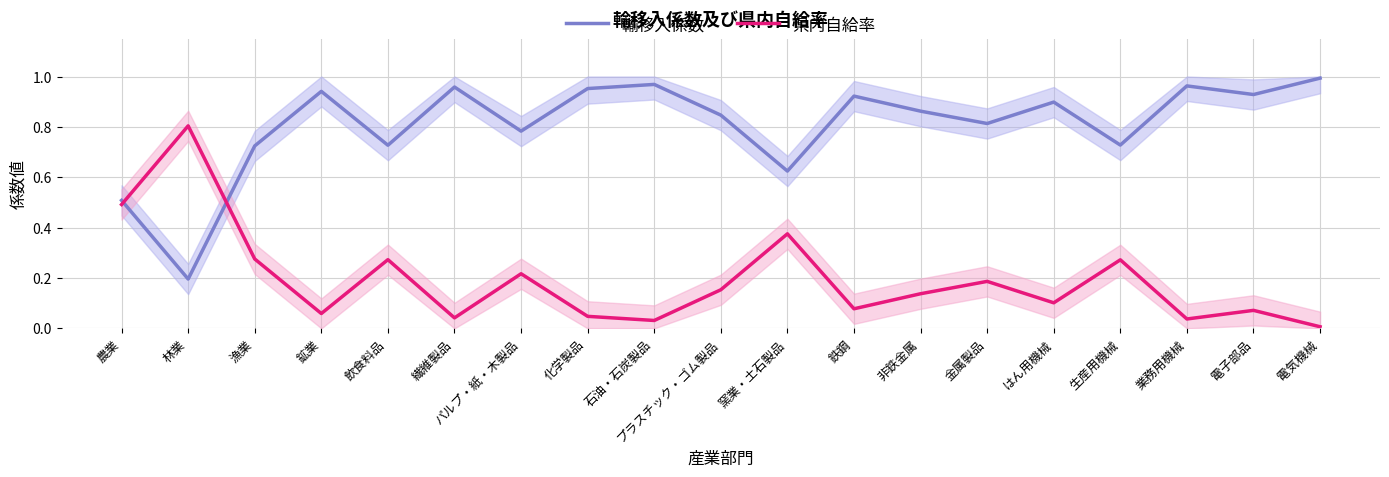

Reading left to right, what are all the values shown in this chart?

輸移入係数: 農業=0.5	林業=0.2	漁業=0.7	鉱業=0.9	飲食料品=0.7	繊維製品=1.0	パルプ・紙・木製品=0.8	化学製品=1.0	石油・石炭製品=1.0	プラスチック・ゴム製品=0.8	窯業・土石製品=0.6	鉄鋼=0.9	非鉄金属=0.9	金属製品=0.8	はん用機械=0.9	生産用機械=0.7	業務用機械=1.0	電子部品=0.9	電気機械=1.0
県内自給率: 農業=0.5	林業=0.8	漁業=0.3	鉱業=0.1	飲食料品=0.3	繊維製品=0.0	パルプ・紙・木製品=0.2	化学製品=0.0	石油・石炭製品=0.0	プラスチック・ゴム製品=0.2	窯業・土石製品=0.4	鉄鋼=0.1	非鉄金属=0.1	金属製品=0.2	はん用機械=0.1	生産用機械=0.3	業務用機械=0.0	電子部品=0.1	電気機械=0.0